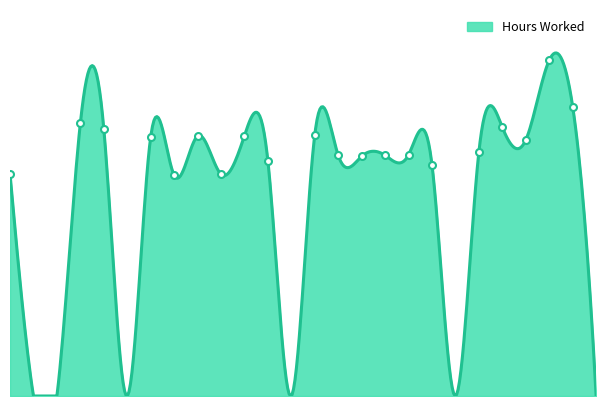

What is the difference between the maximum and minimum values?

13.6